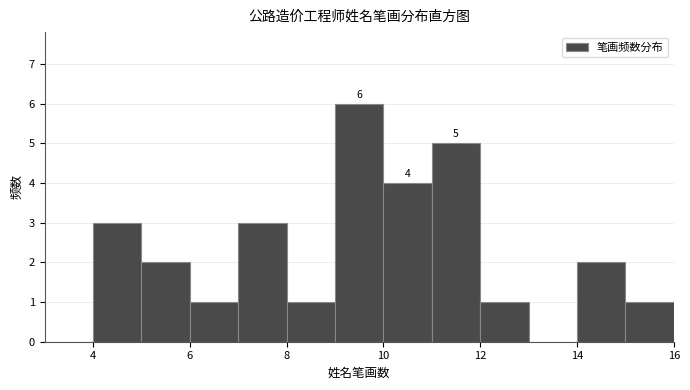

Which range on the x-axis has the tallest bar?

9 to 10